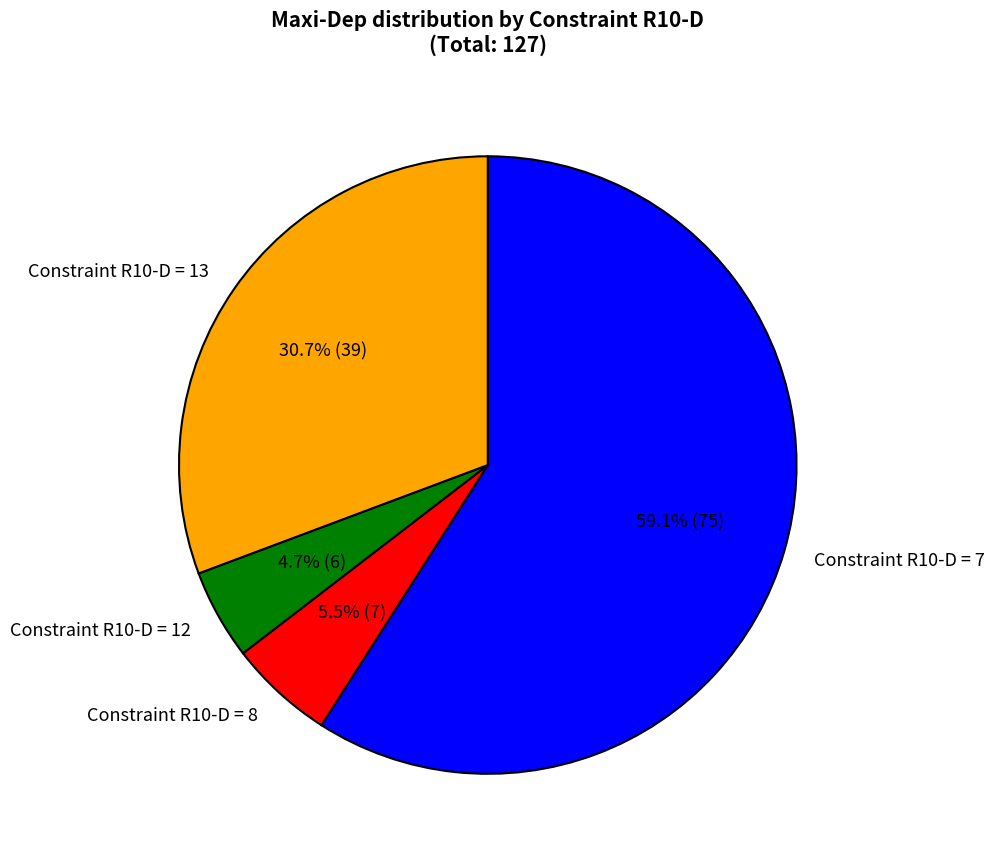

How many slices are in this pie chart?

4